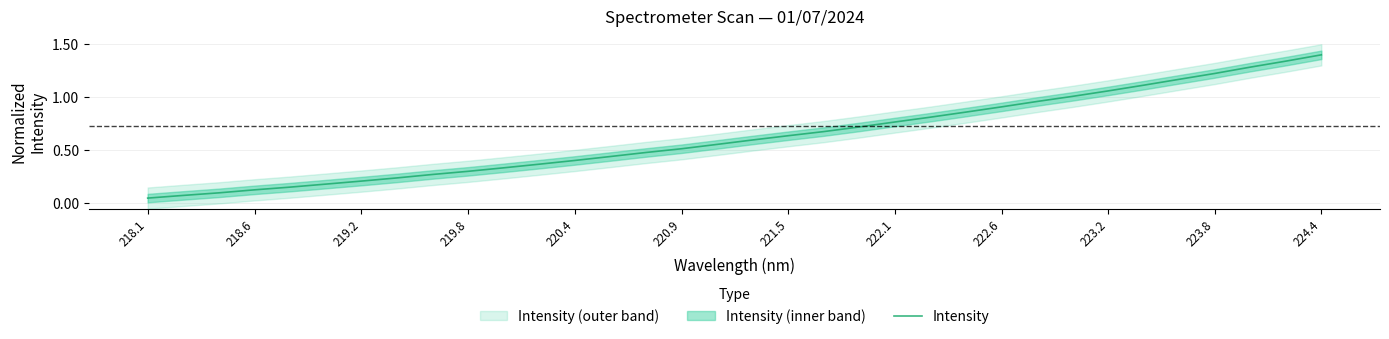

What is the smallest value displayed?

0.1